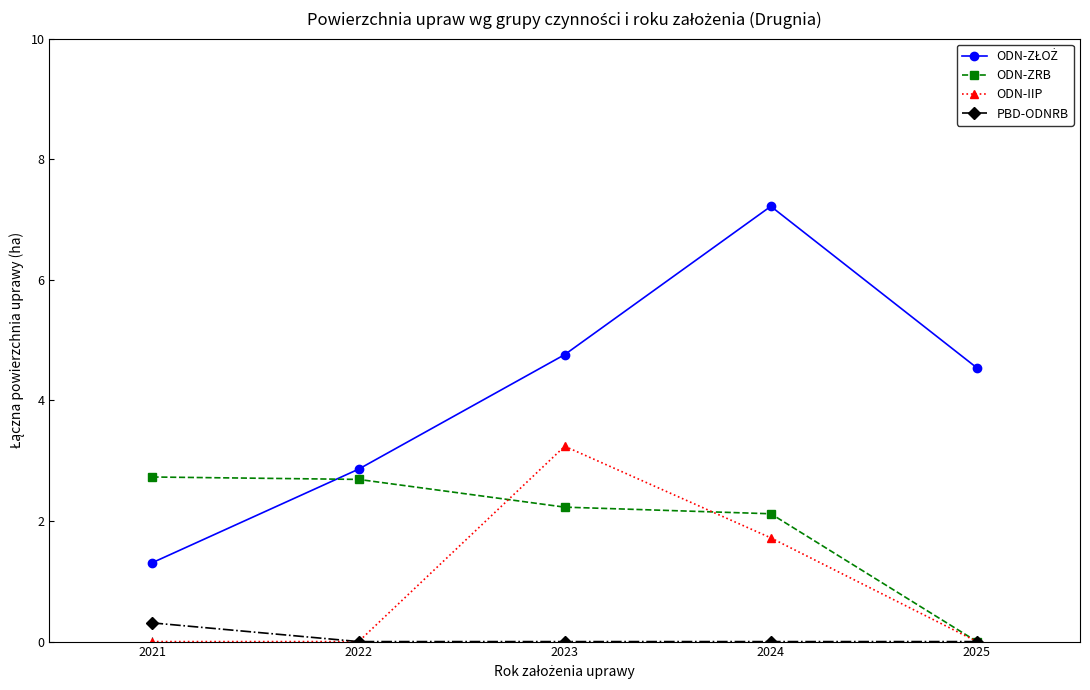

What is the difference between the maximum and minimum values in the ODN-IIP series?

3.2